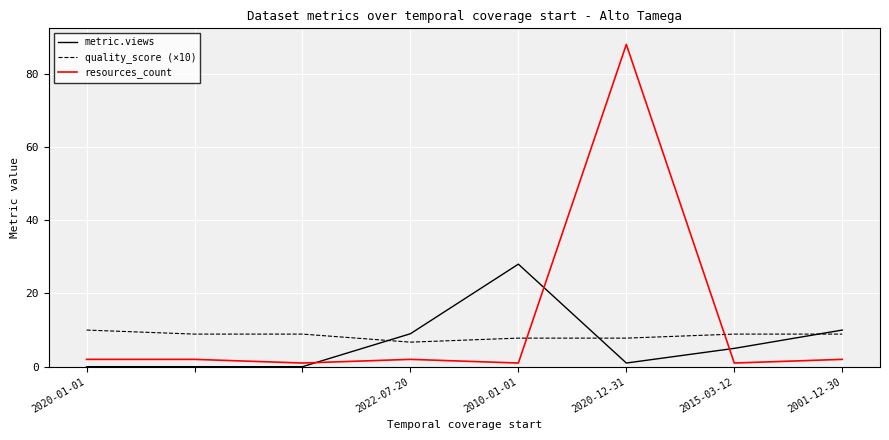

What is the difference between the maximum and minimum values in the resources_count series?

87.0